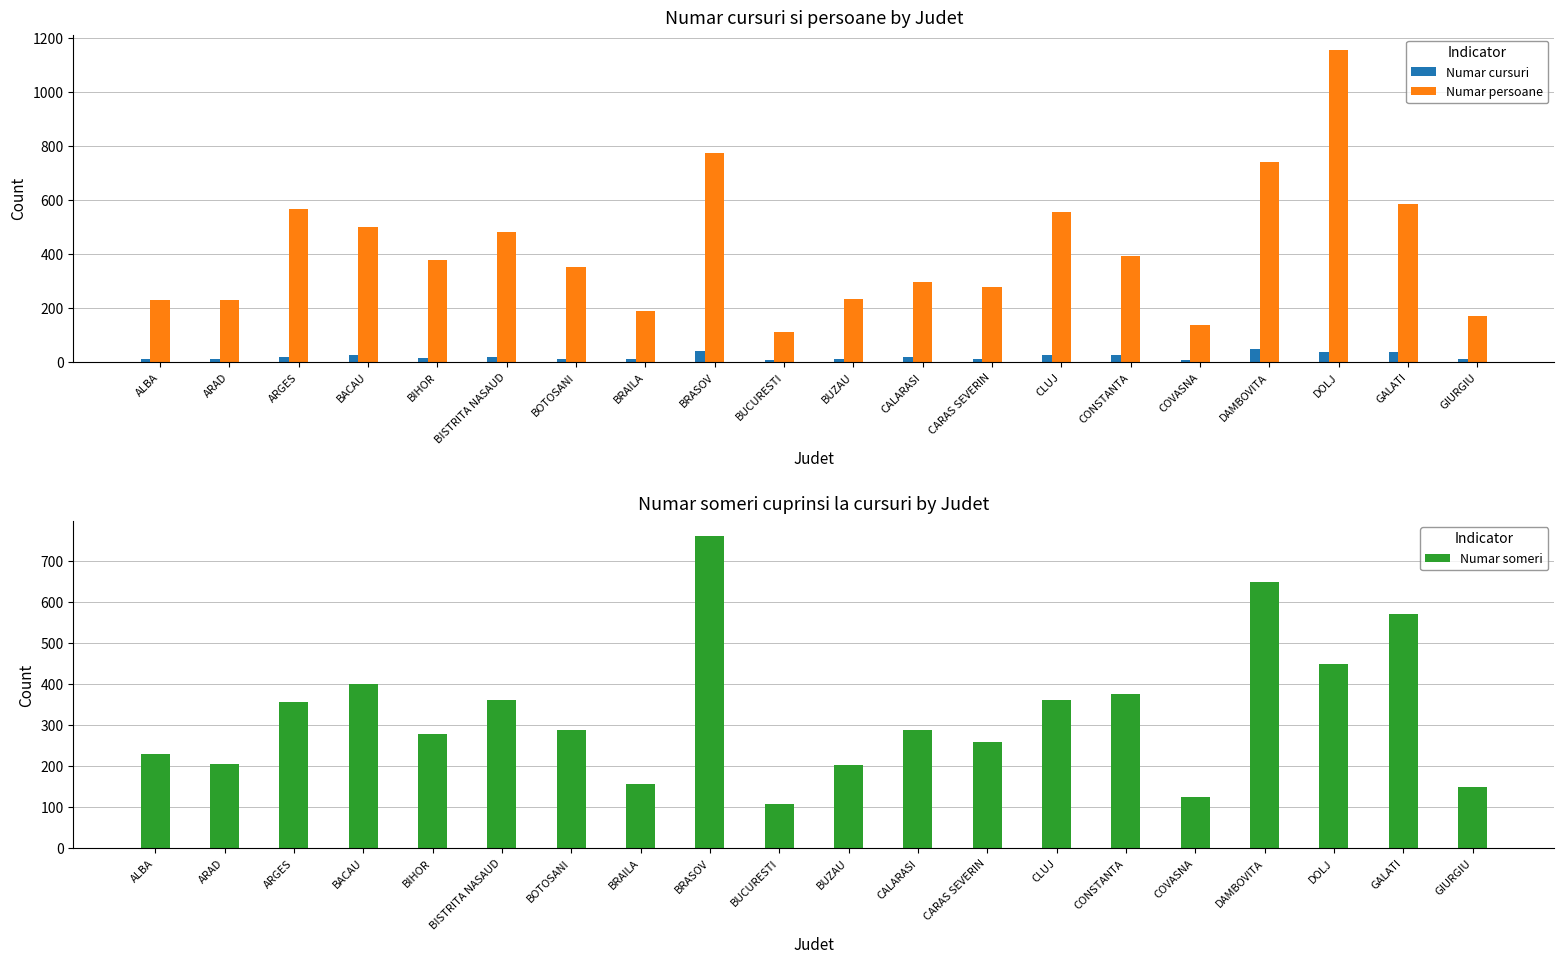

The Numar someri series shows 31 at COVASNA. True or false?

False